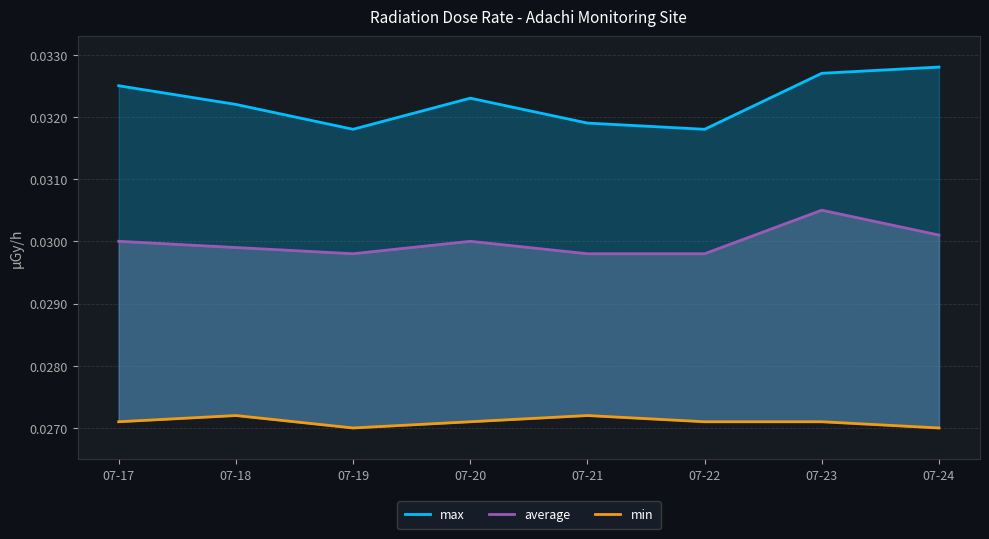

In average, how many points are higher than both neighbors (excluding endpoints)?

2